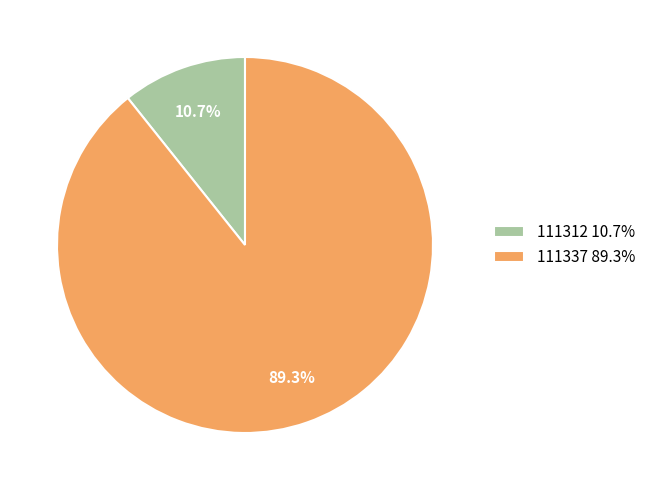

Does 111312 represent more than half of the total?

No